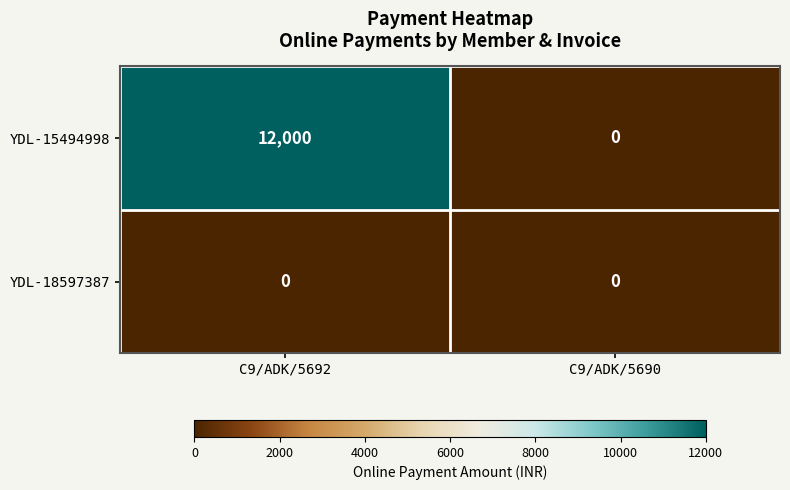

Which series has the widest spread of values?

YDL-15494998